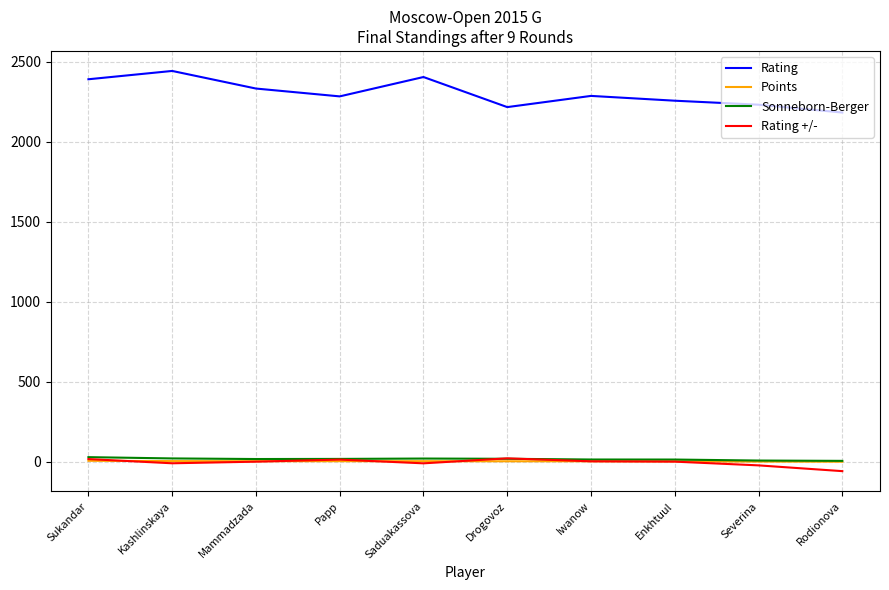

What value does the Rating +/- series have at Iwanow?

4.2